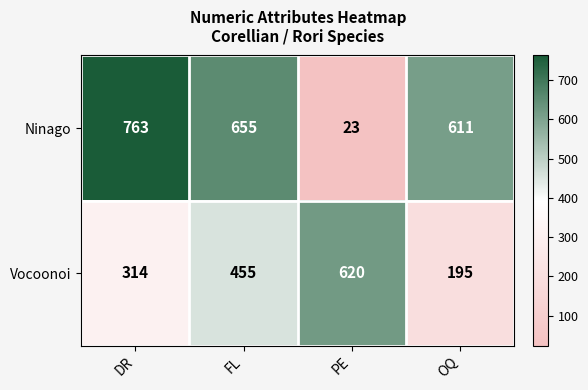

List the series in order of their peak value, lowest first.

Vocoonoi, Ninago